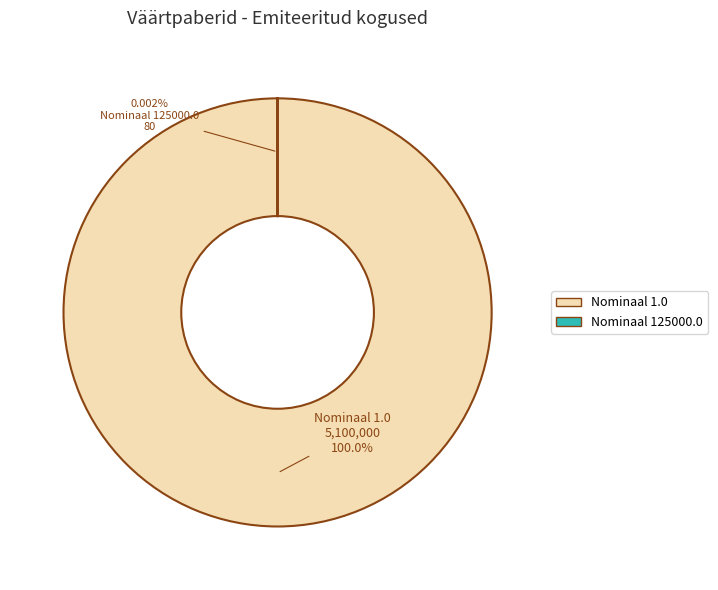

The 5100000 slice represents 90% of the pie. True or false?

False